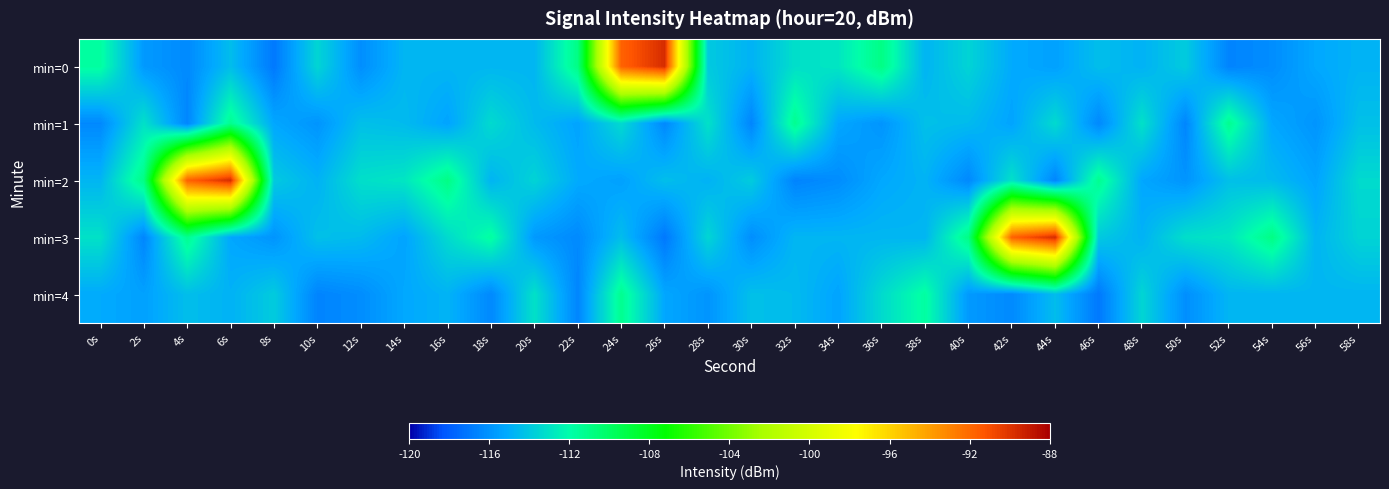

At which category does the chart reach its minimum across all series?

8s